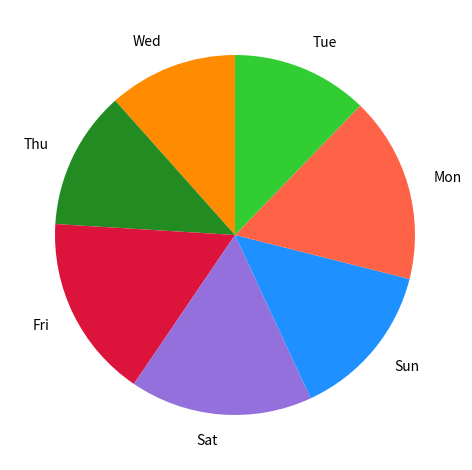

How many slices are in this pie chart?

7